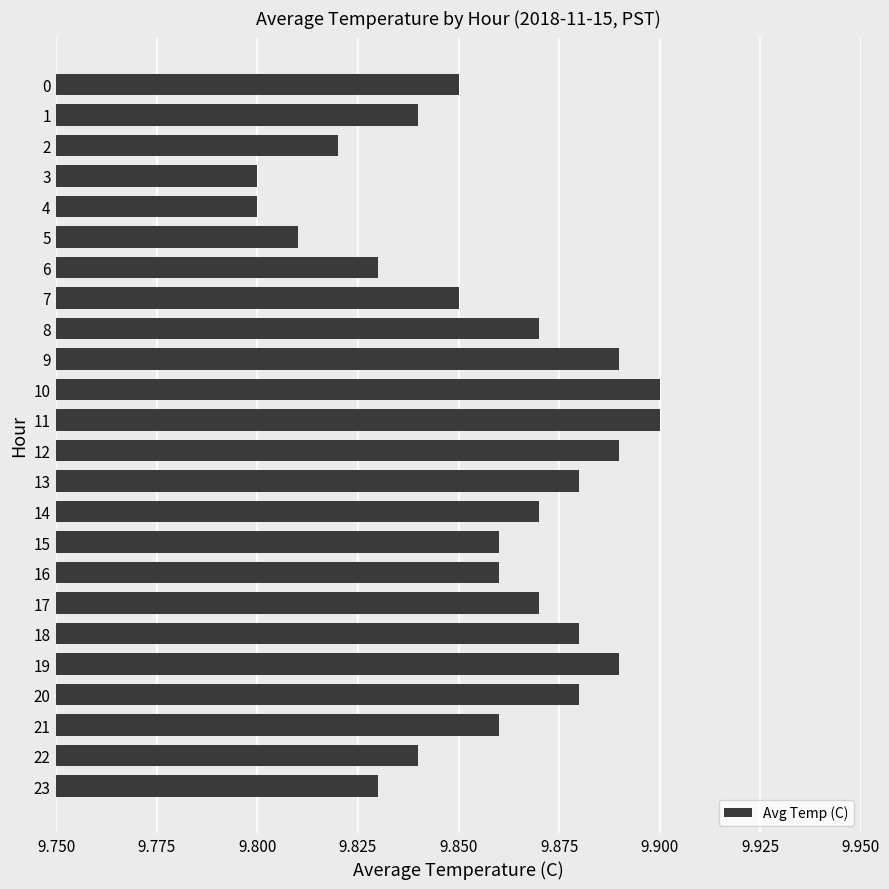

What is the ratio of the value at 9 to the value at 20?

1.0